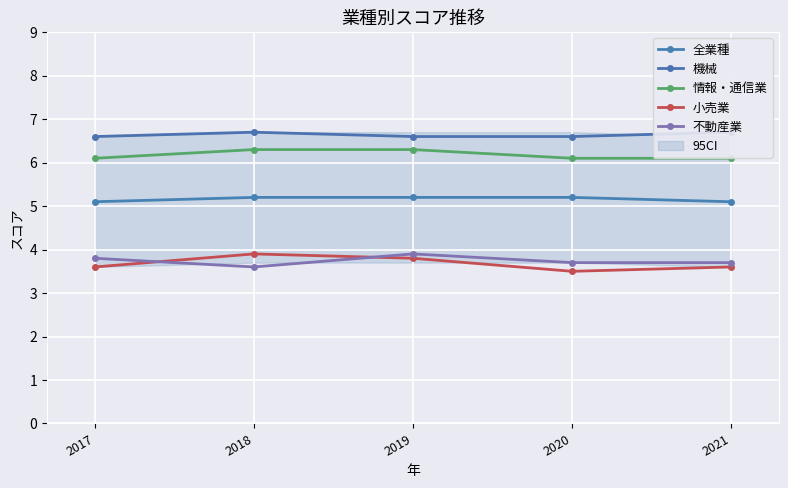

What is the average value of the 小売業 series?

3.7